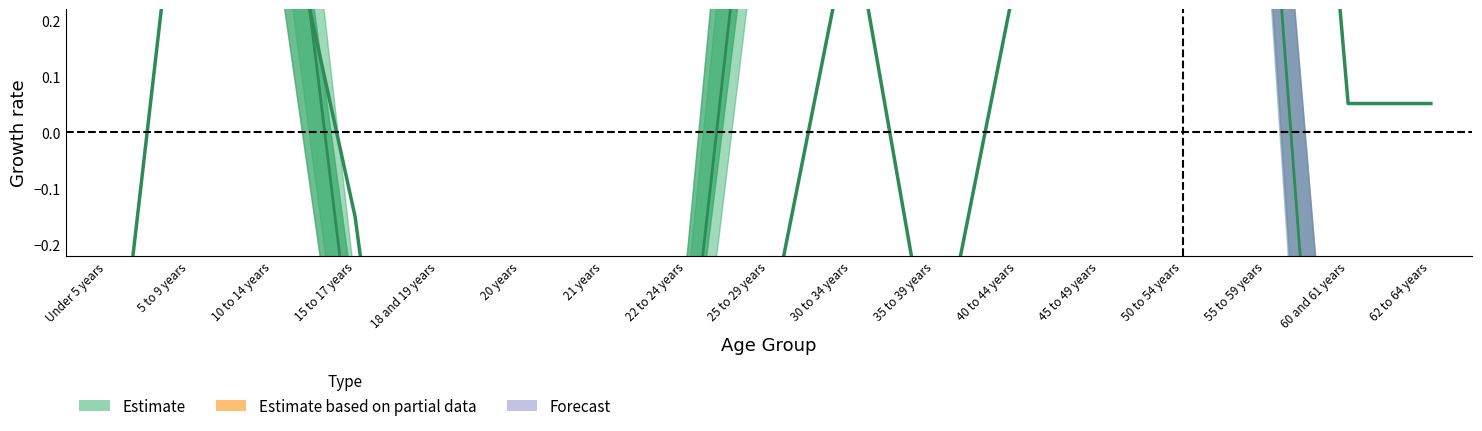

What is the label of the 16th point from the left?

60 and 61 years